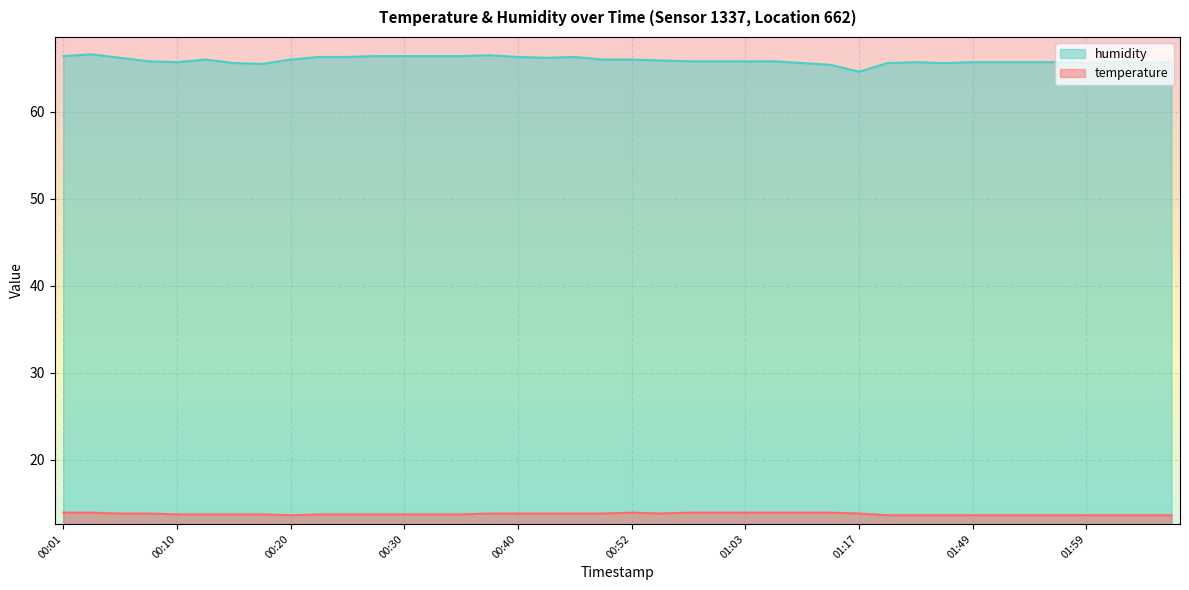

What are all the series names shown in the legend?

humidity, temperature